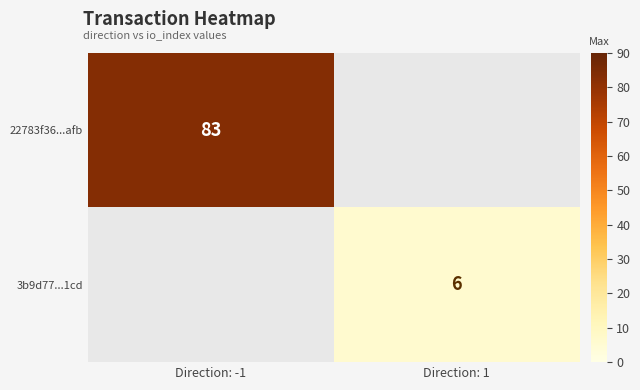

Count the number of data series in this chart.

2